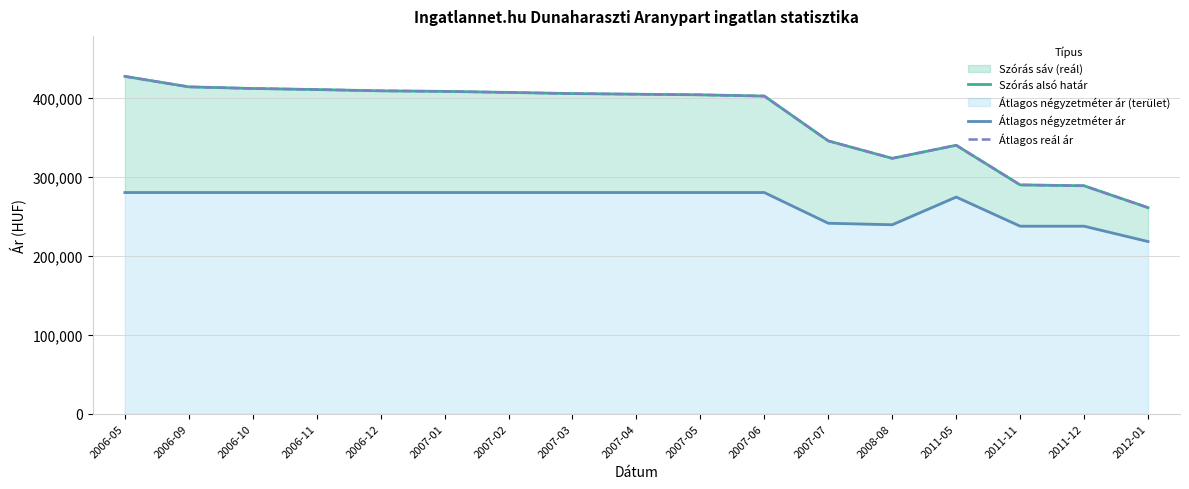

How many lines are shown in the chart?

3